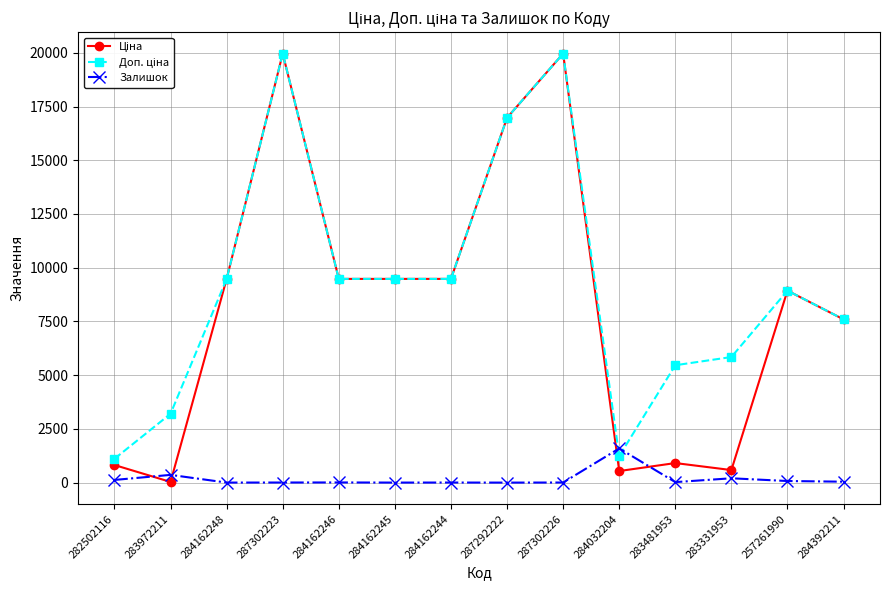

True or false: Залишок has more than 0 interior local peaks.

True